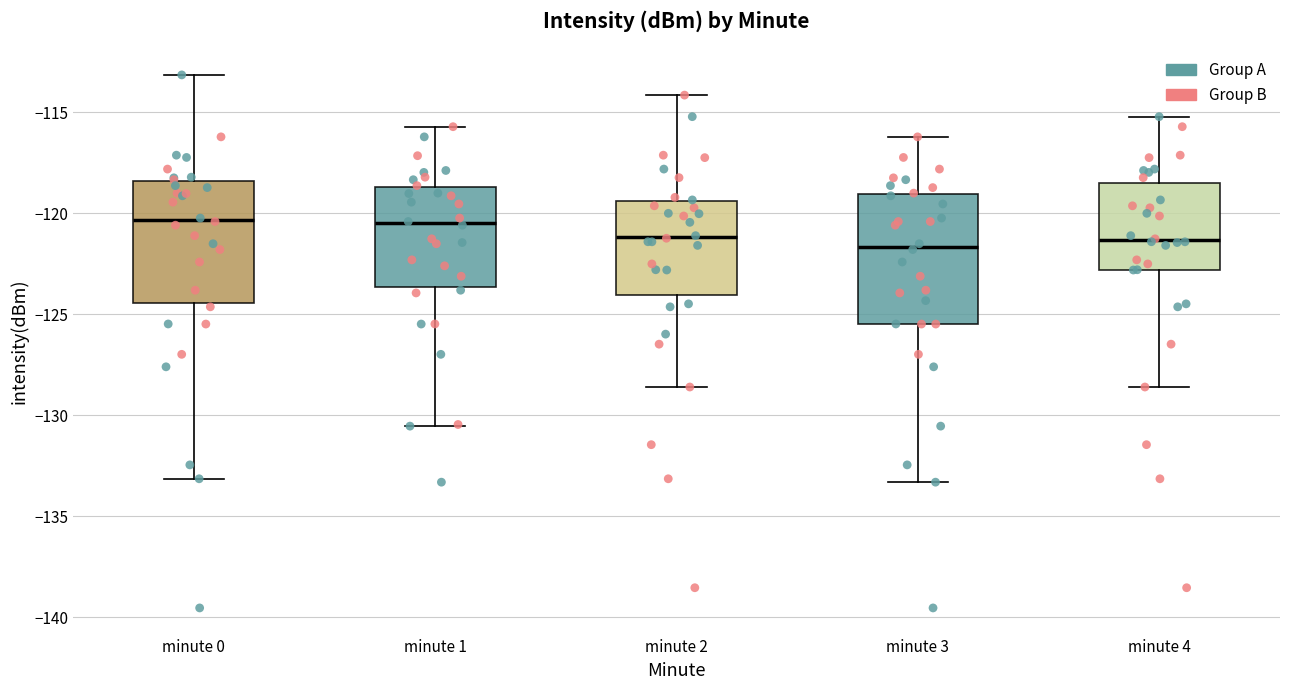

Reading left to right, read every box against the y-axis: the position of its median line, the range the box covers, and the ends of its whiskers. The values are not printed on the chart, so give them approximately, as read against the axis.

minute 0: median -120.5, box -124.5 to -118.5, whiskers -133.0 to -113.0
minute 1: median -120.5, box -123.5 to -118.5, whiskers -130.5 to -115.5
minute 2: median -121.0, box -124.0 to -119.5, whiskers -128.5 to -114.0
minute 3: median -121.5, box -125.5 to -119.0, whiskers -133.5 to -116.0
minute 4: median -121.5, box -123.0 to -118.5, whiskers -128.5 to -115.0